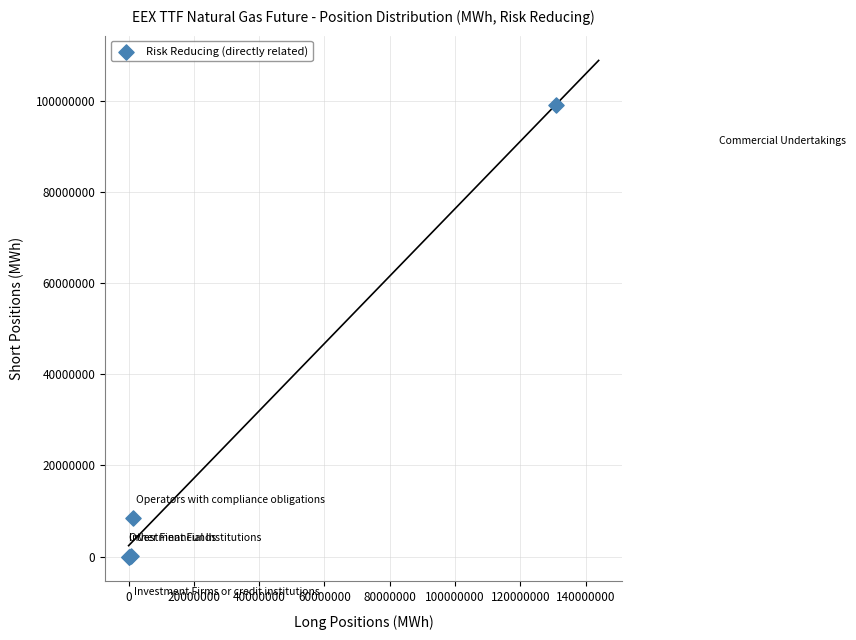

What Y value in the scatter plot is closest to 49558416?

8498211